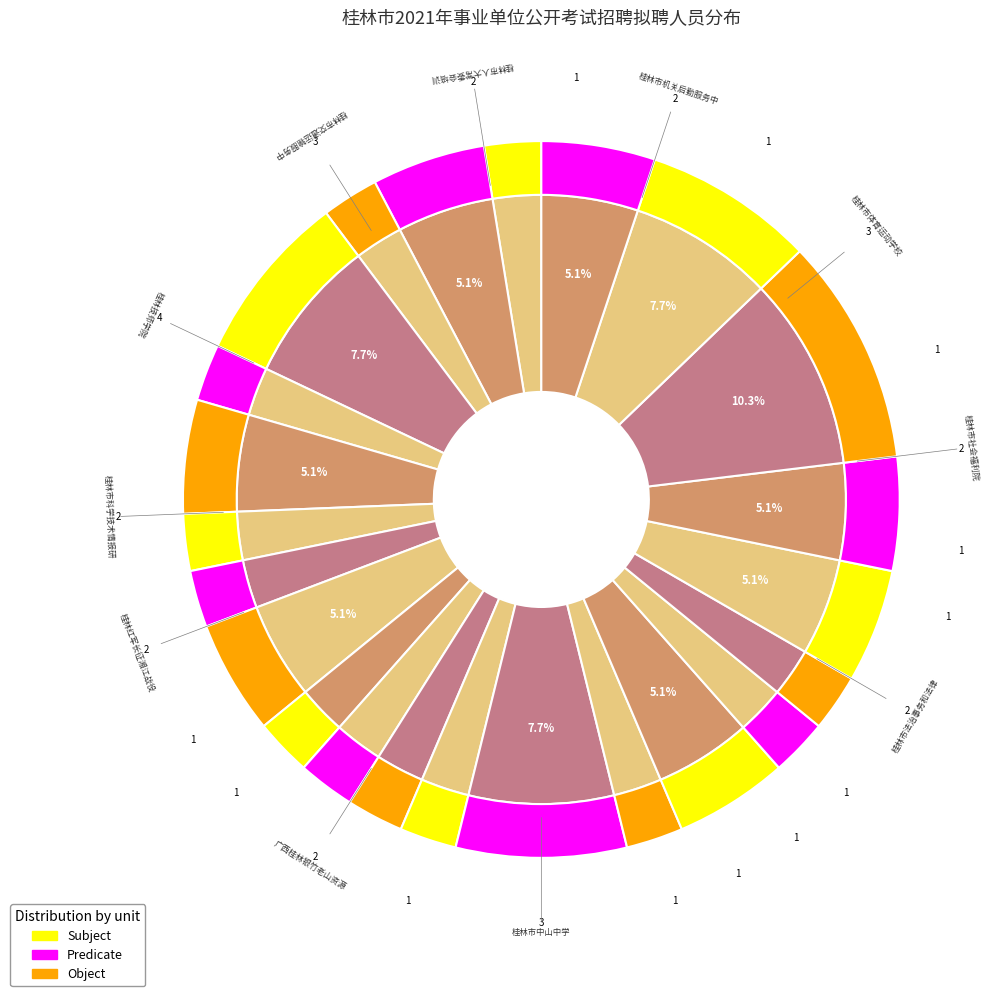

To the nearest percent, what is the difference between the 桂林市社会福利院 and 《社会科学家》杂志社 slice percentages?

3%